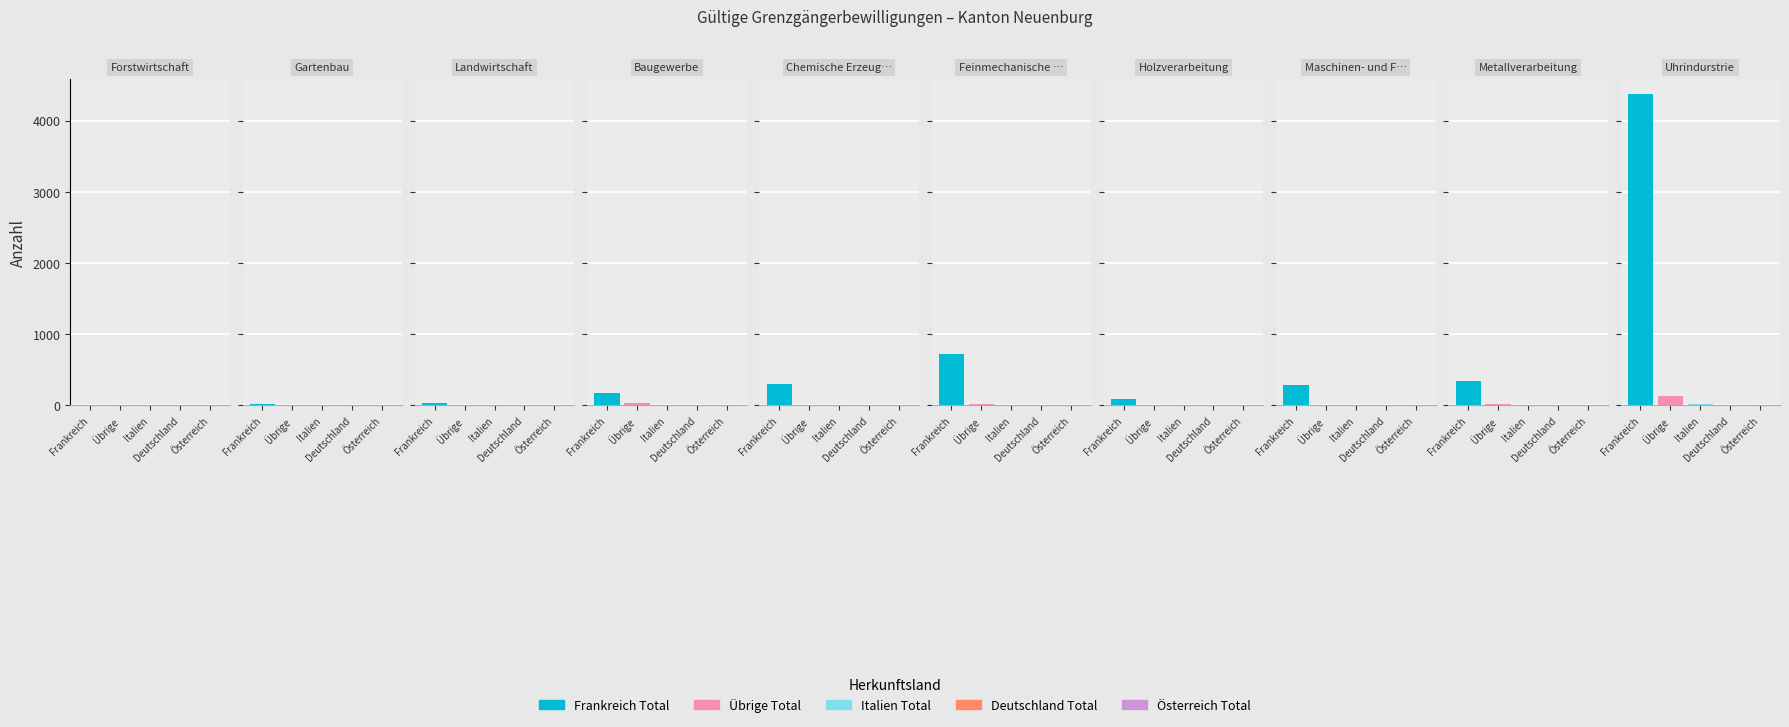

At which category is the sum across all series the highest?

Uhrindurstrie